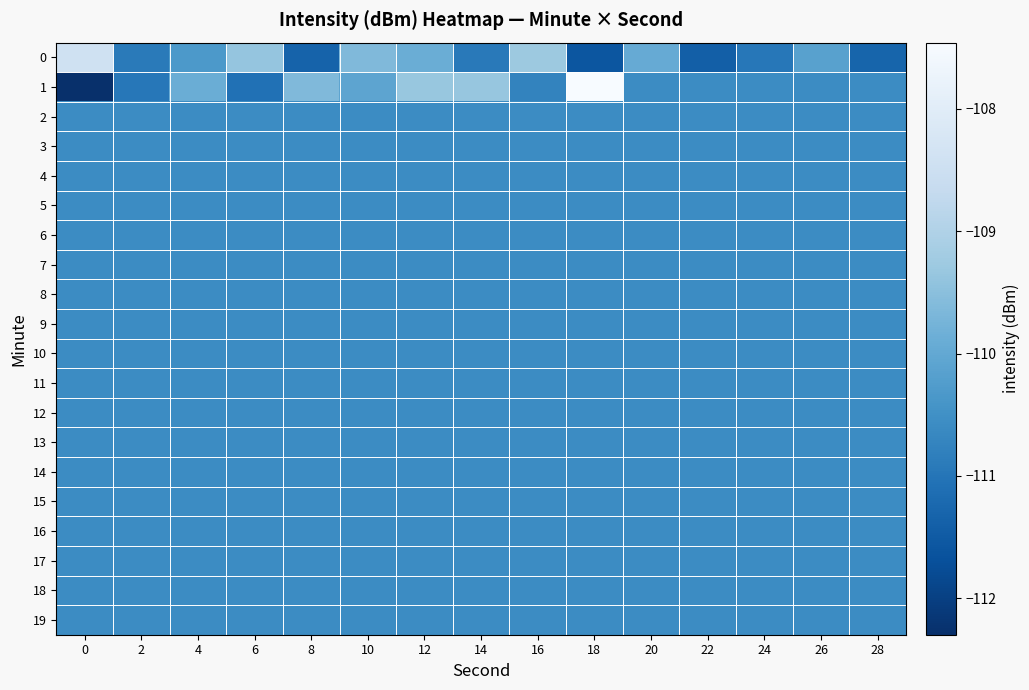

What is the total value across all series at 12?

-2209.7